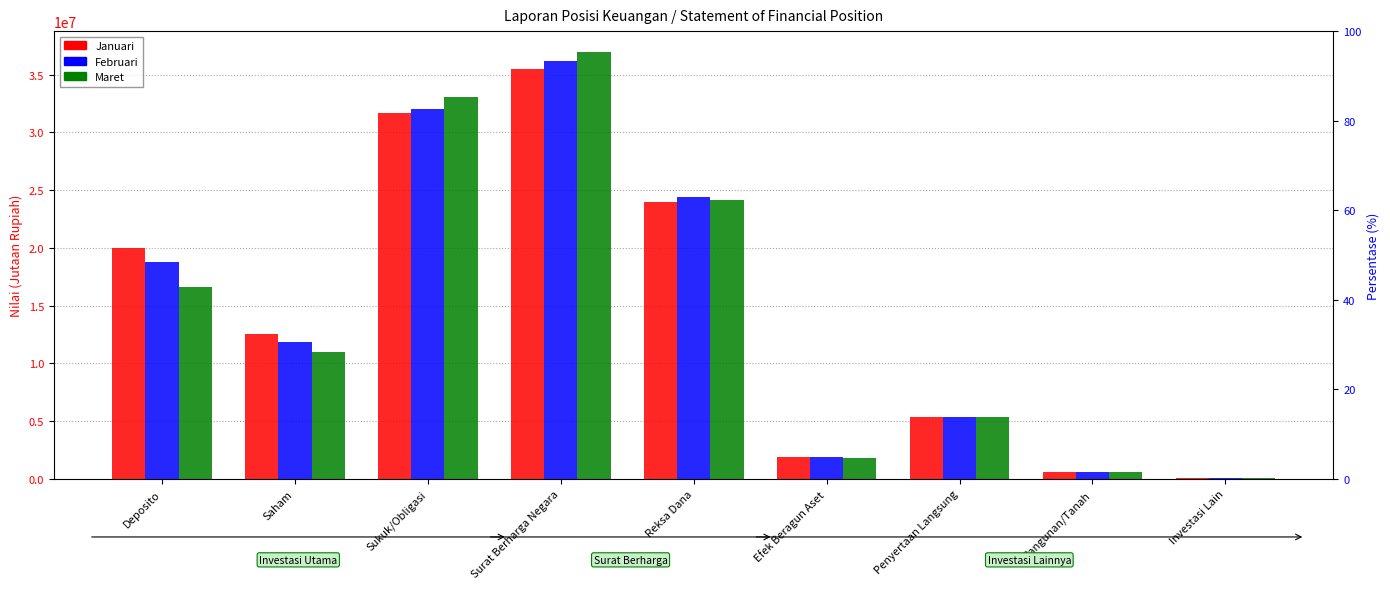

How many bars are there in each group?

3